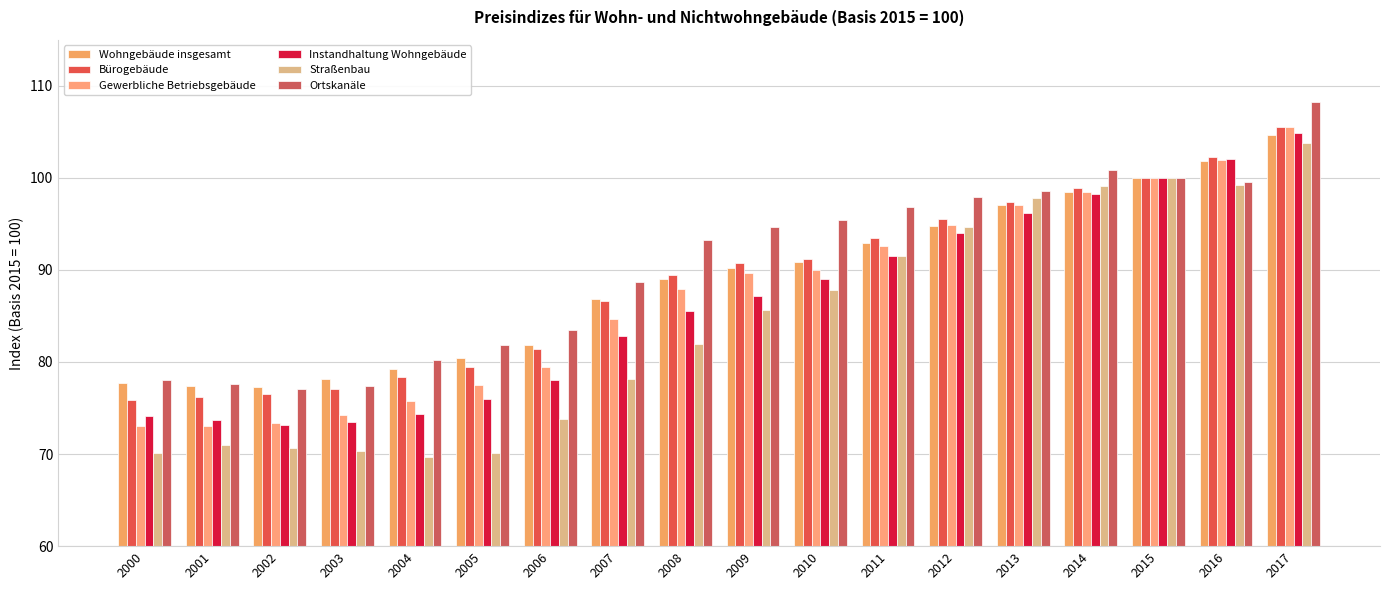

Between 2000 and 2007, which series saw the biggest shift?

Gewerbliche Betriebsgebäude